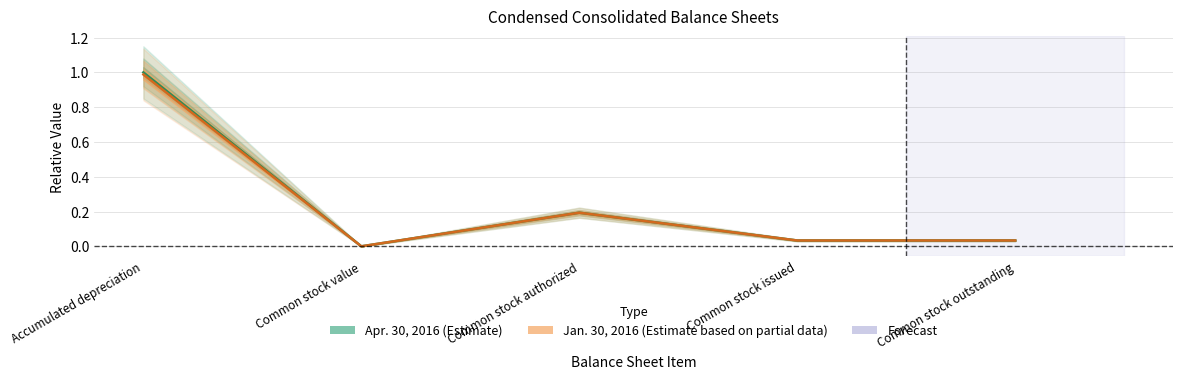

What is the sum of all Apr. 30, 2016 values?

1.3